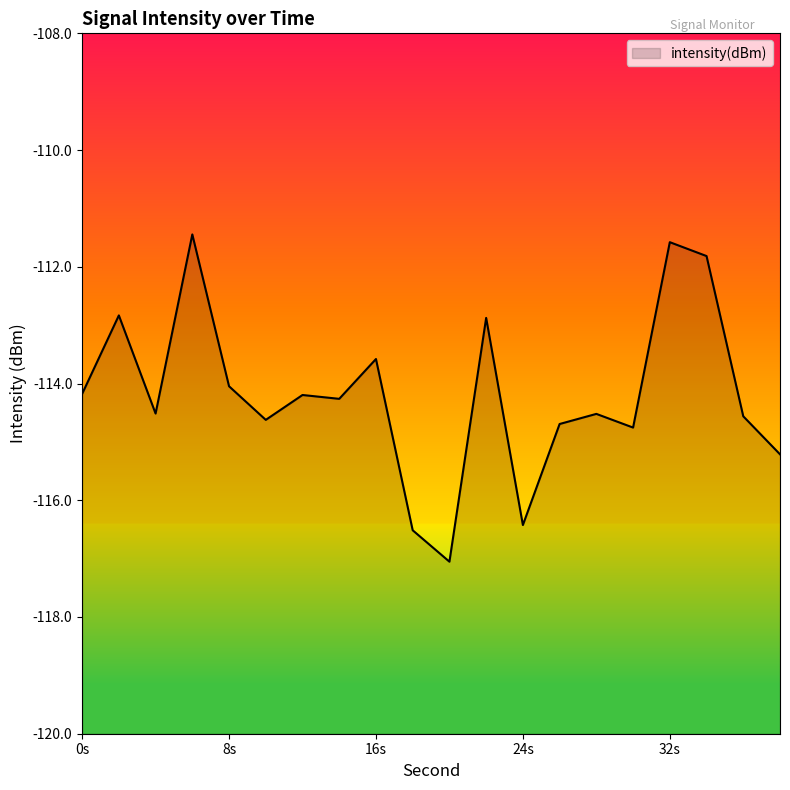

What is the difference between the maximum and minimum values?

5.6